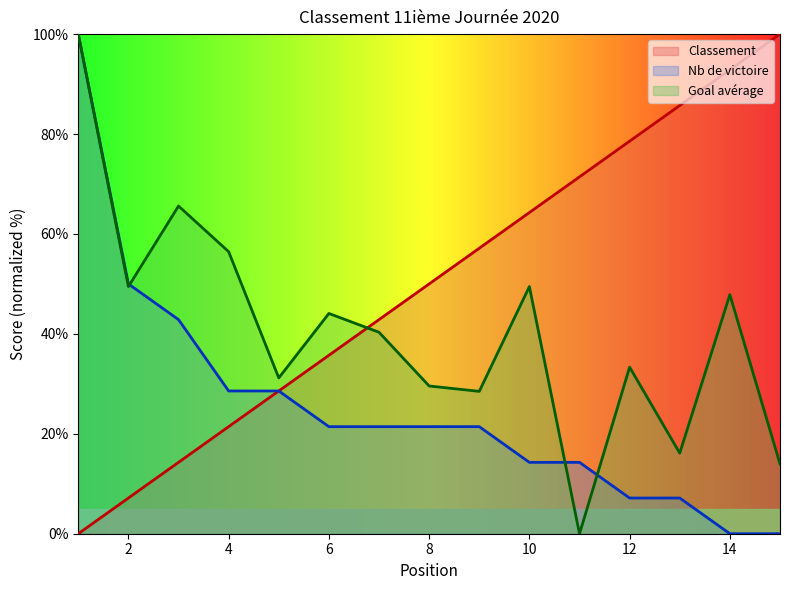

Which series has the widest spread of values?

Classement